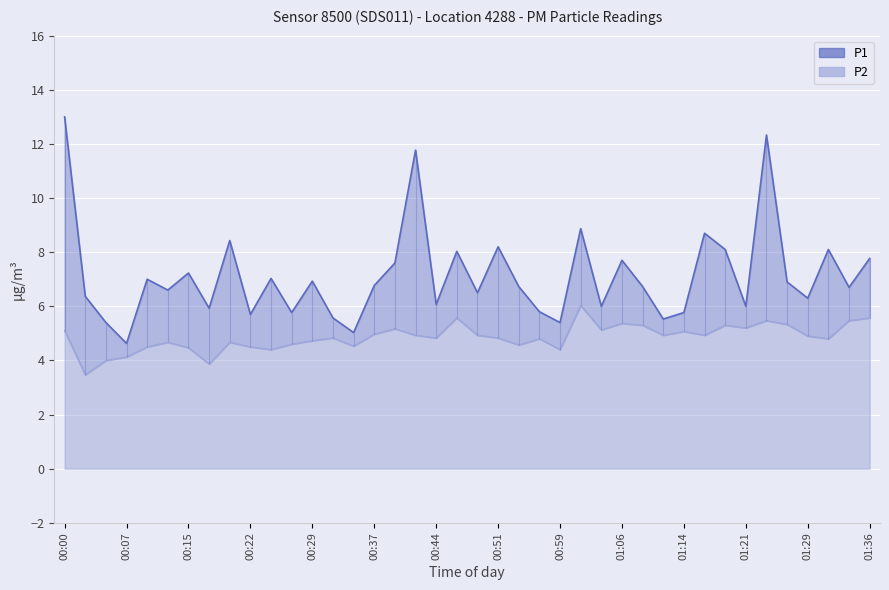

Count the number of categories in the chart.

40